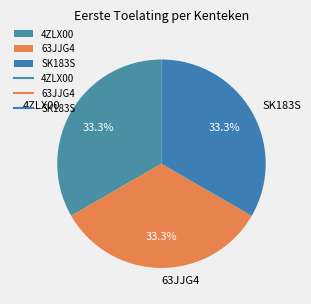

What is the ratio of the value at 63JJG4 to the value at 4ZLX00?

1.0